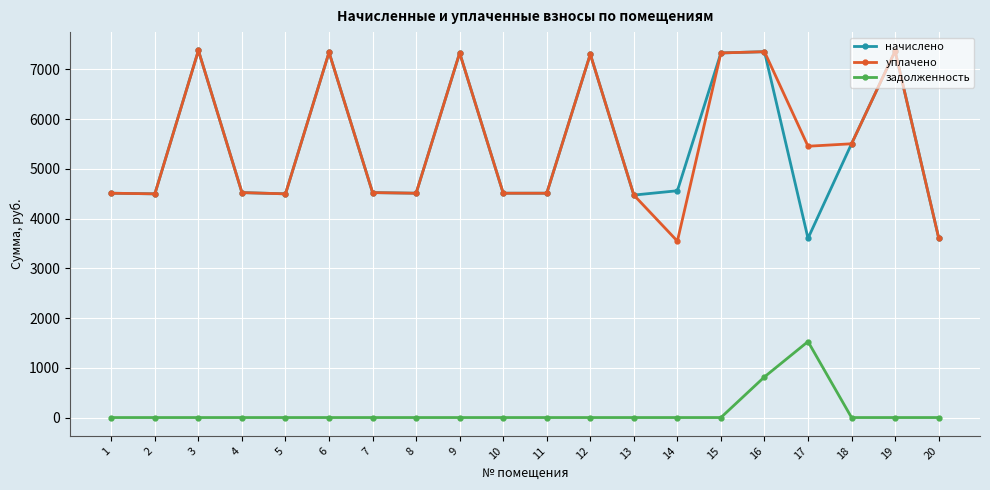

True or false: уплачено has a value of 4587.9 at 6.

False